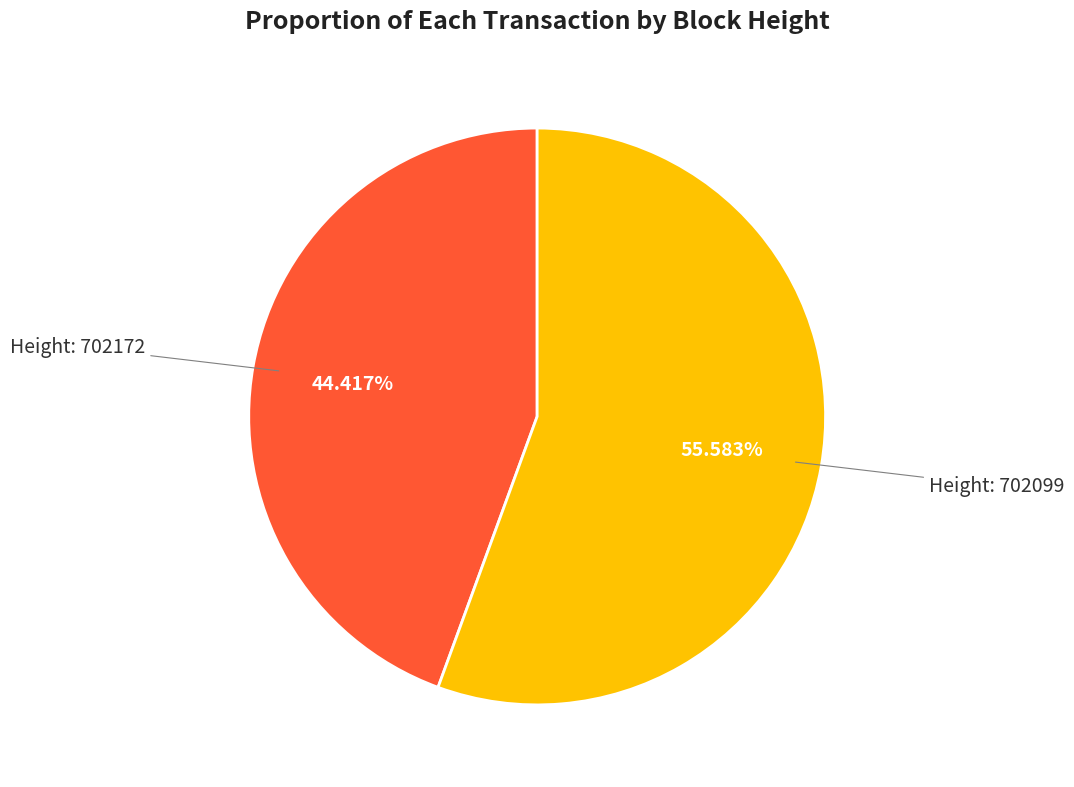

Does any single category account for the majority?

Yes